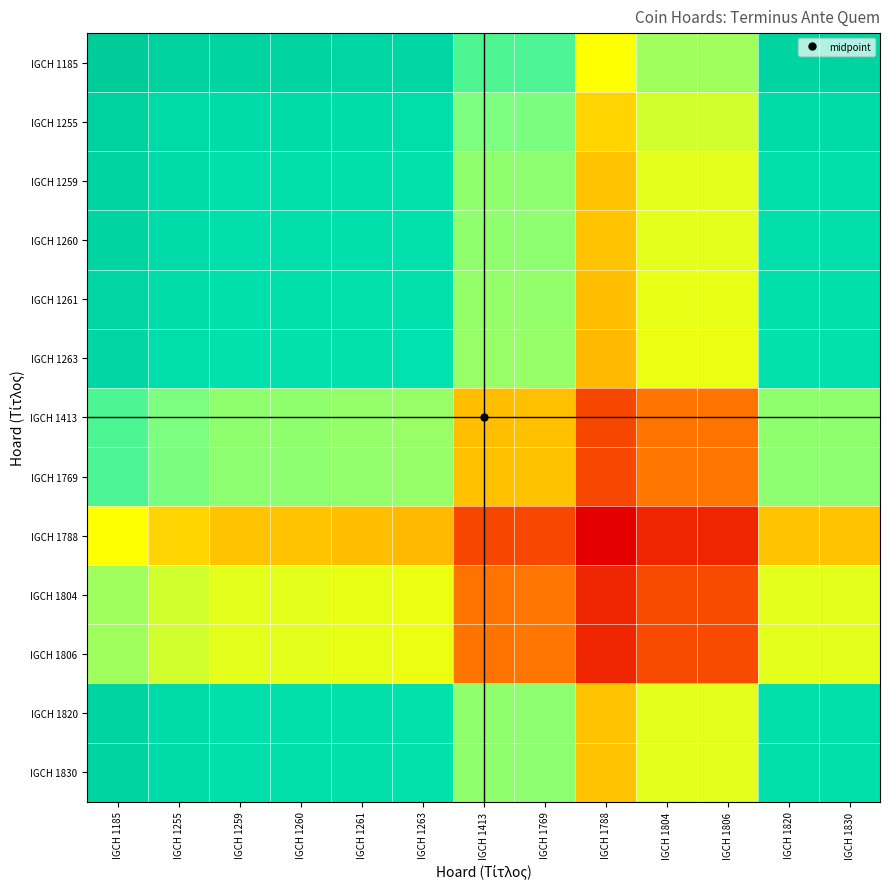

Which has a higher value, IGCH 1804 or IGCH 1806?

IGCH 1804